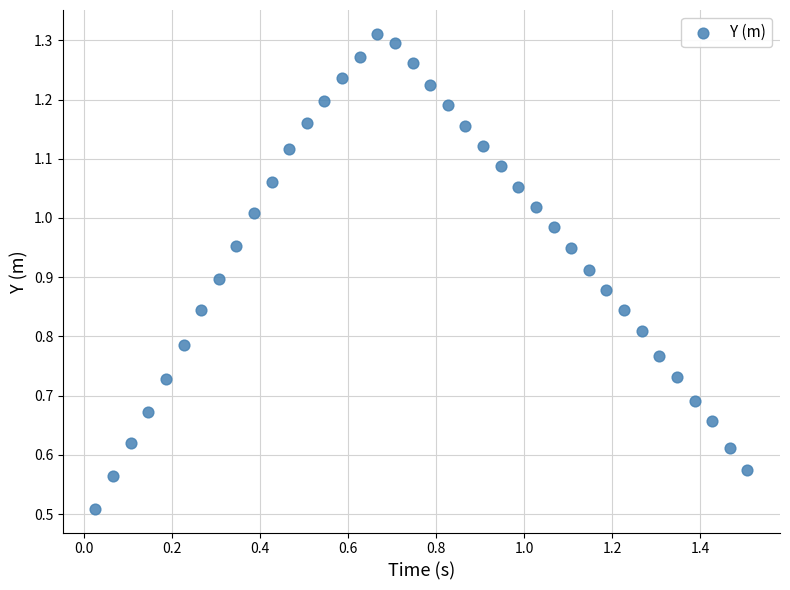

What is the range of X values (max minus min)?

1.5